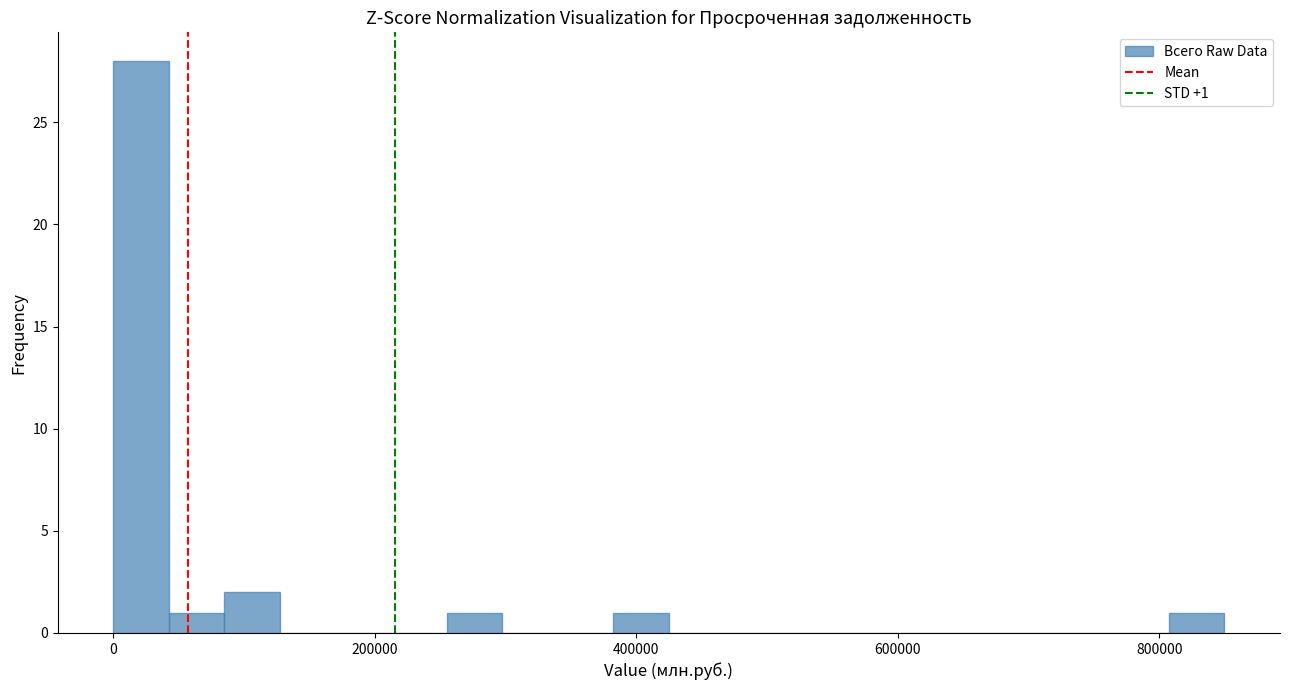

Read against the x-axis, roughly where is the centre of the tallest bar?

20000